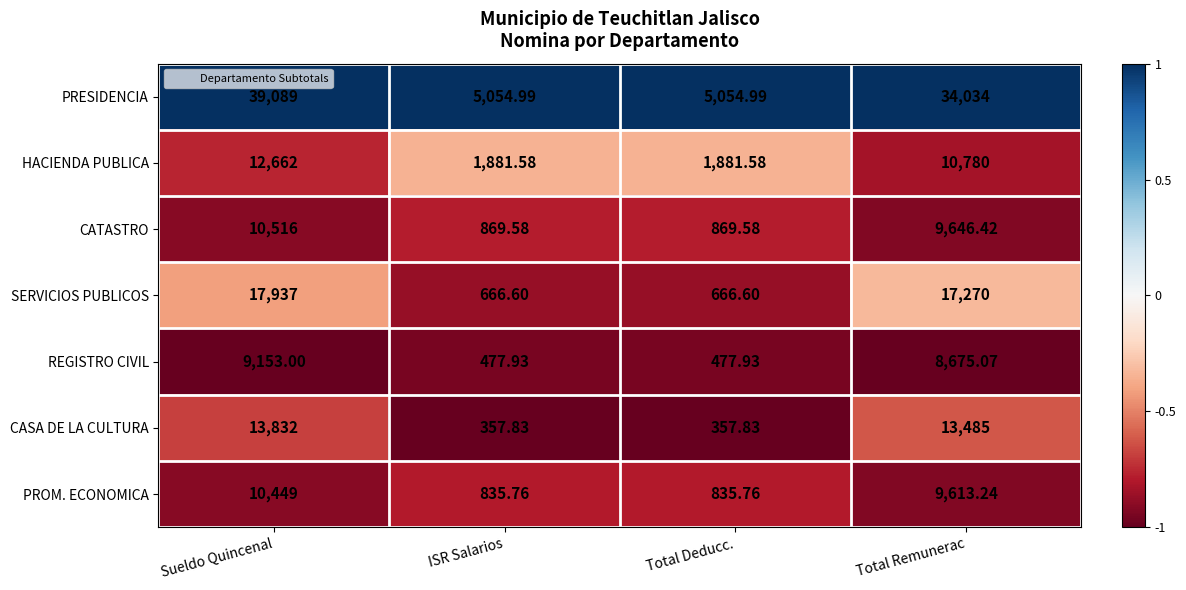

List the series in order of their peak value, highest first.

PRESIDENCIA, SERVICIOS PUBLICOS, CASA DE LA CULTURA, HACIENDA PUBLICA, CATASTRO, PROM. ECONOMICA, REGISTRO CIVIL